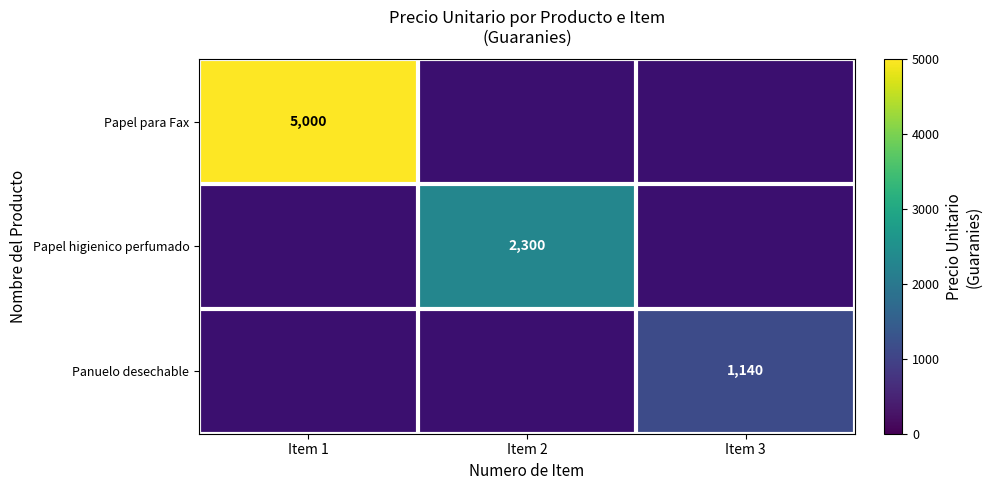

Is it true that Panuelo desechable equals 1140 at Item 3?

True